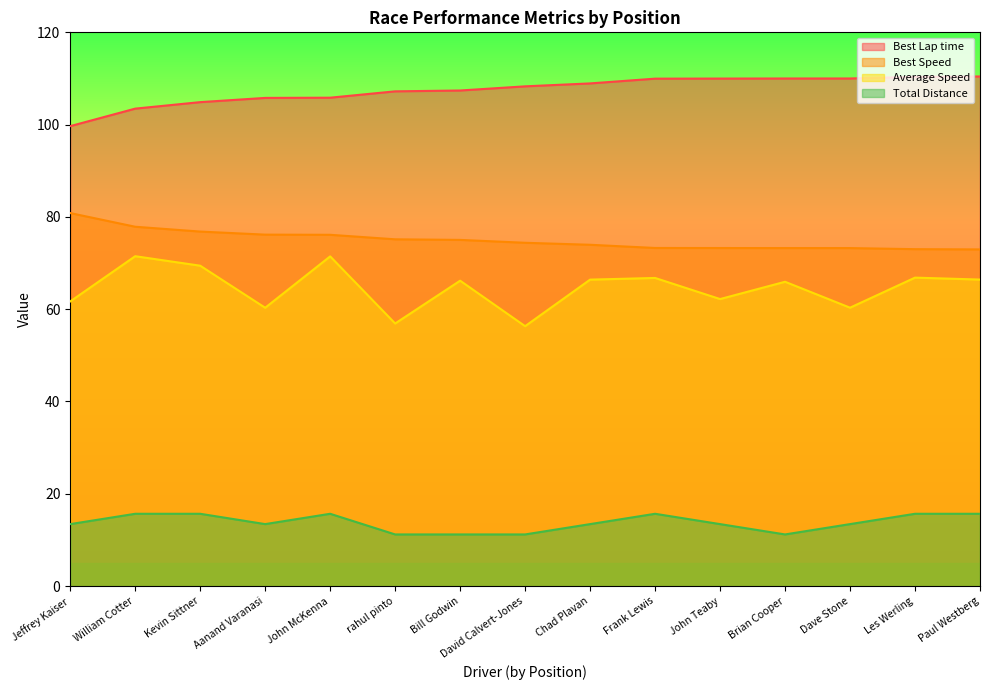

The value of Best Lap time at John McKenna is 37.1. True or false?

False